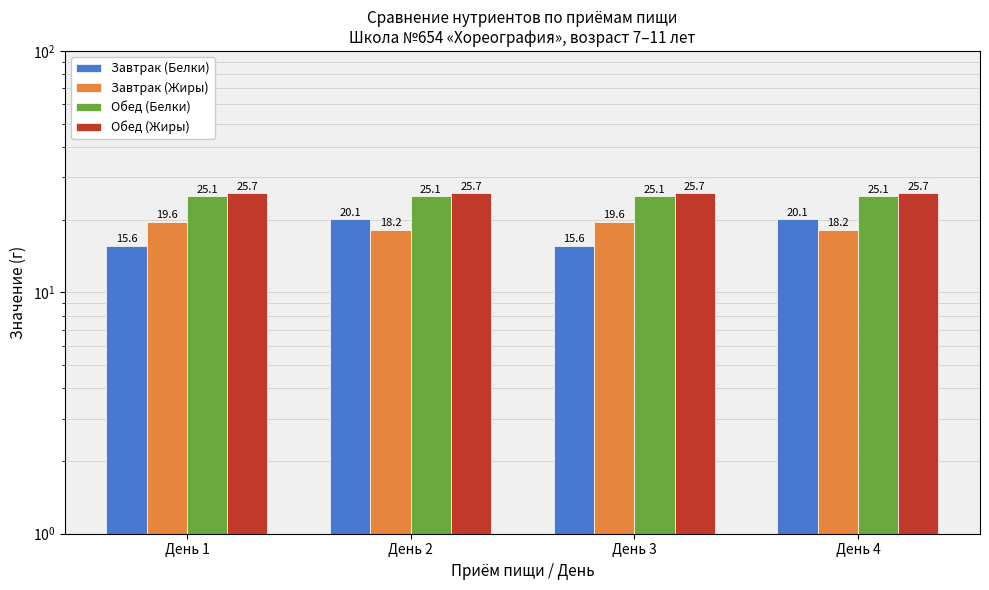

How many bars are there in total?

16